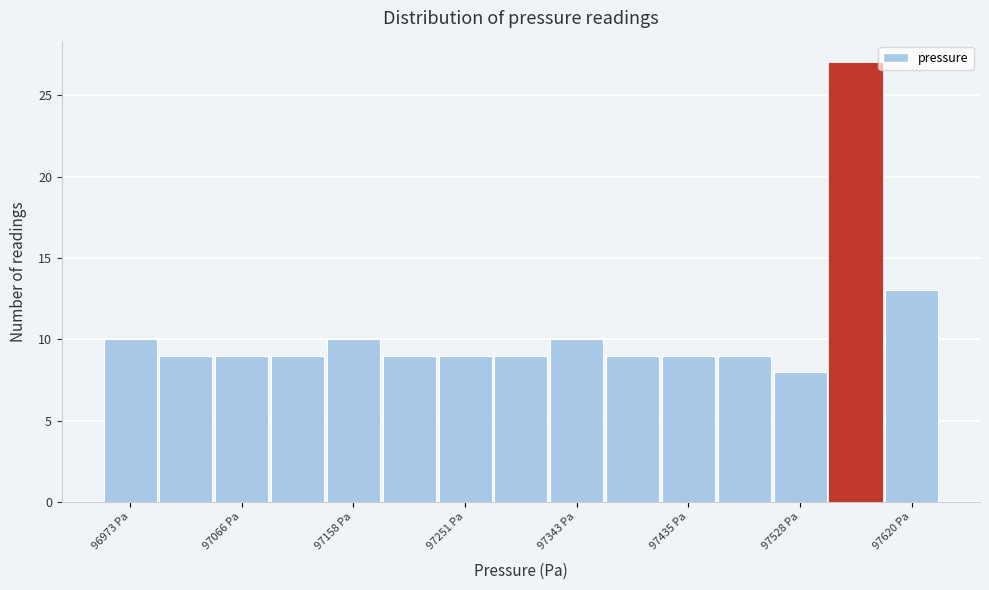

Over which range of the x-axis is the bar tallest?

97550 to 97600